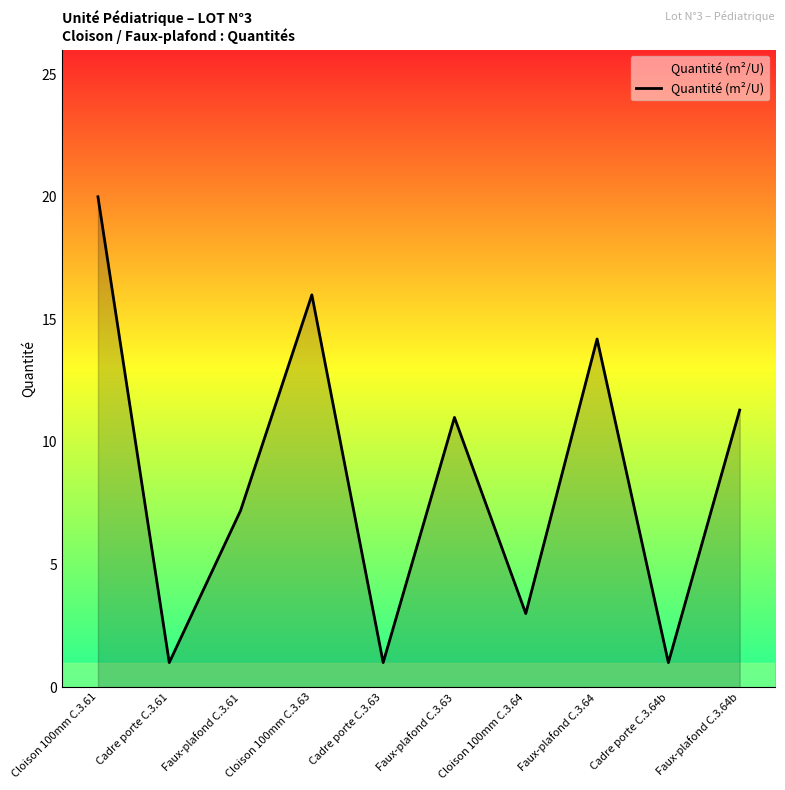

What is the average value?

8.6